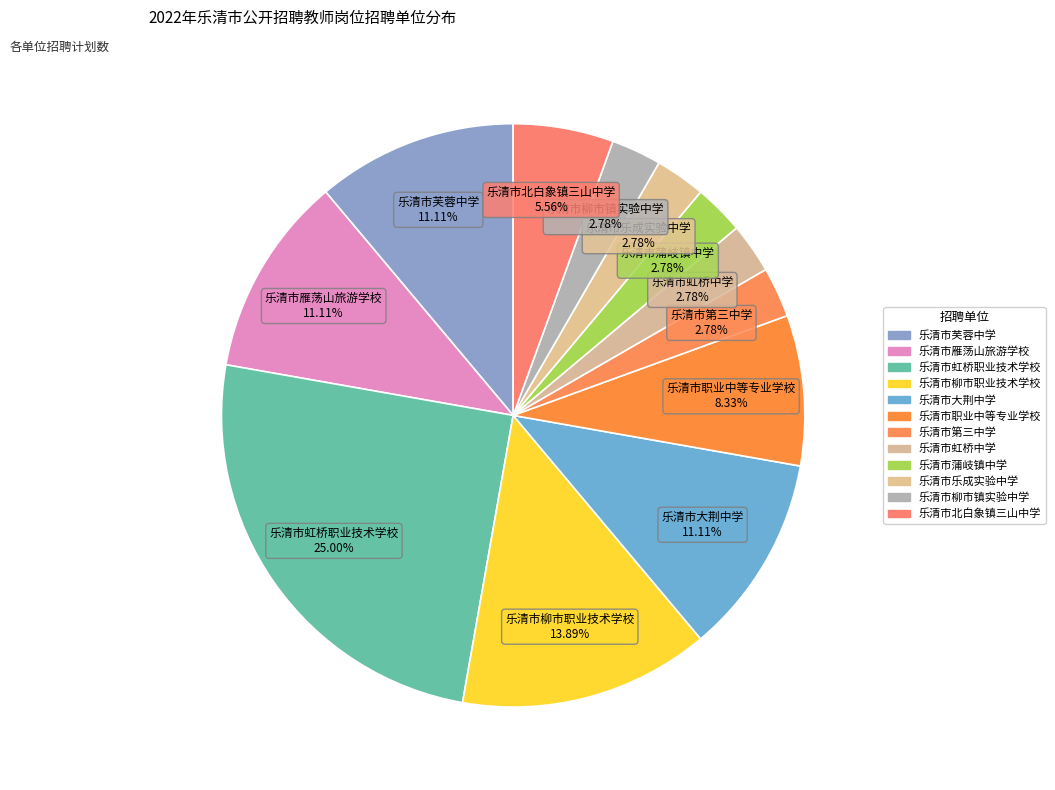

How many slices are in this pie chart?

12